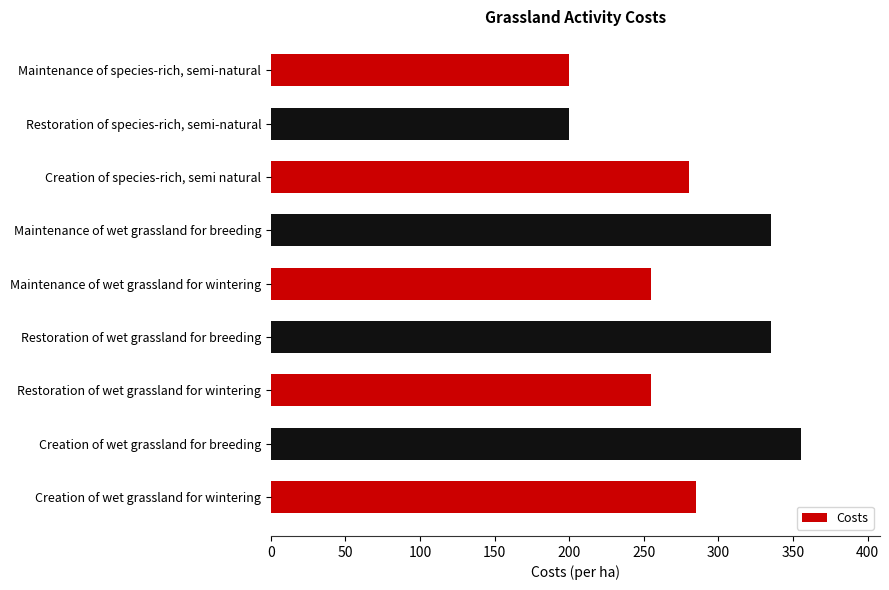

The chart shows a value of 272 at Maintenance of species-rich, semi-natural. True or false?

False